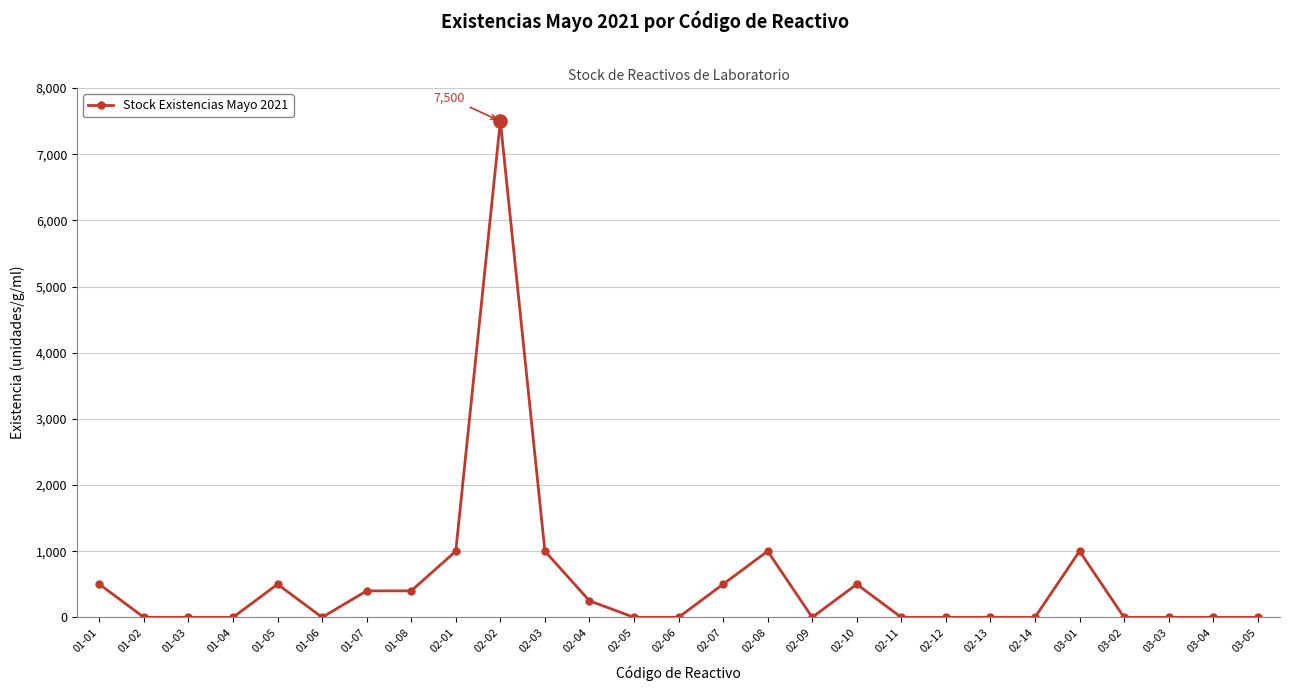

Which has a higher value, 03-01 or 02-02?

02-02